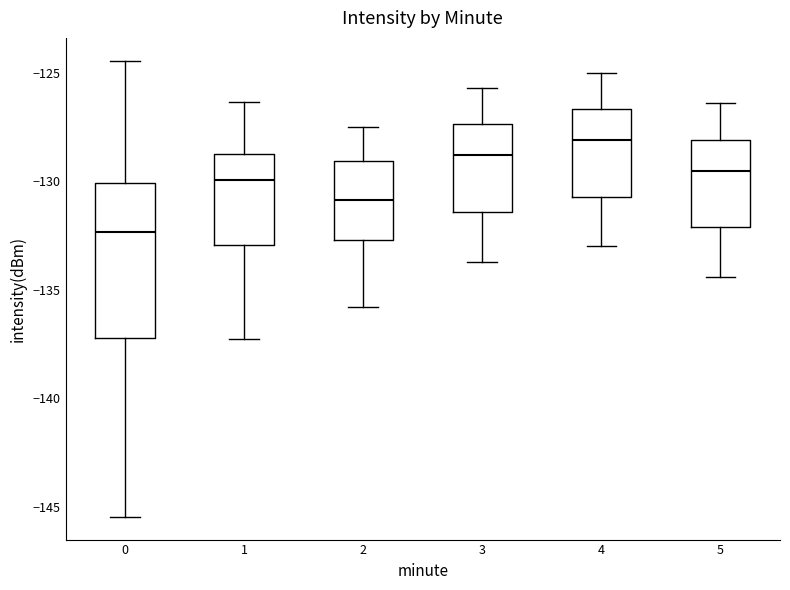

Reading left to right, transcribe this box plot: for each box, give where its median line is, the range the box spans, and where its two whiskers end, as read against the y-axis. The values are not printed on the chart, so give them approximately, as read against the axis.

0: median -132.5, box -137.0 to -130.0, whiskers -145.5 to -124.5
1: median -130.0, box -133.0 to -128.5, whiskers -137.0 to -126.5
2: median -131.0, box -132.5 to -129.0, whiskers -136.0 to -127.5
3: median -129.0, box -131.5 to -127.5, whiskers -133.5 to -125.5
4: median -128.0, box -130.5 to -126.5, whiskers -133.0 to -125.0
5: median -129.5, box -132.0 to -128.0, whiskers -134.5 to -126.5